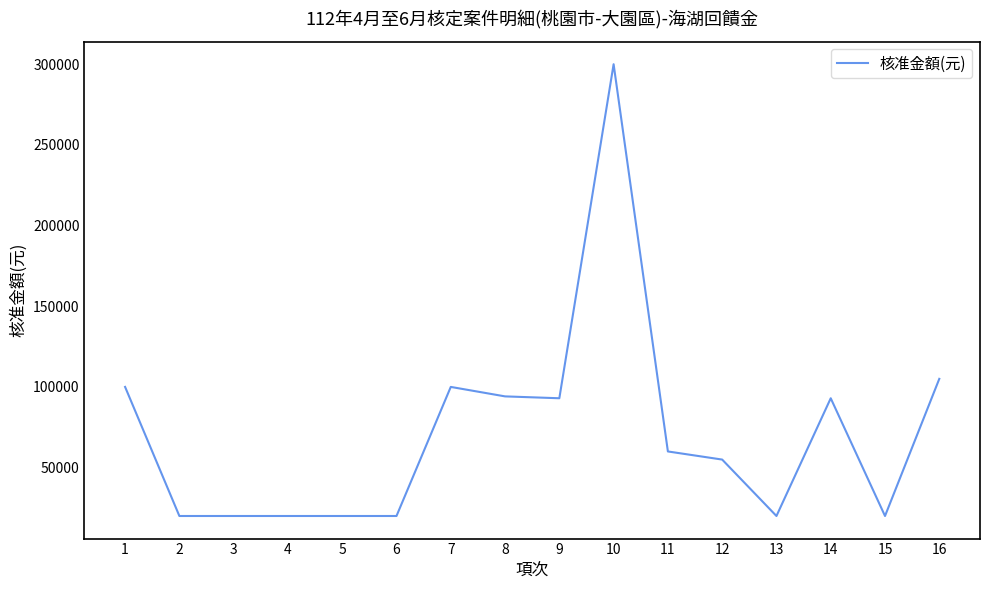

What is the average value?

71253